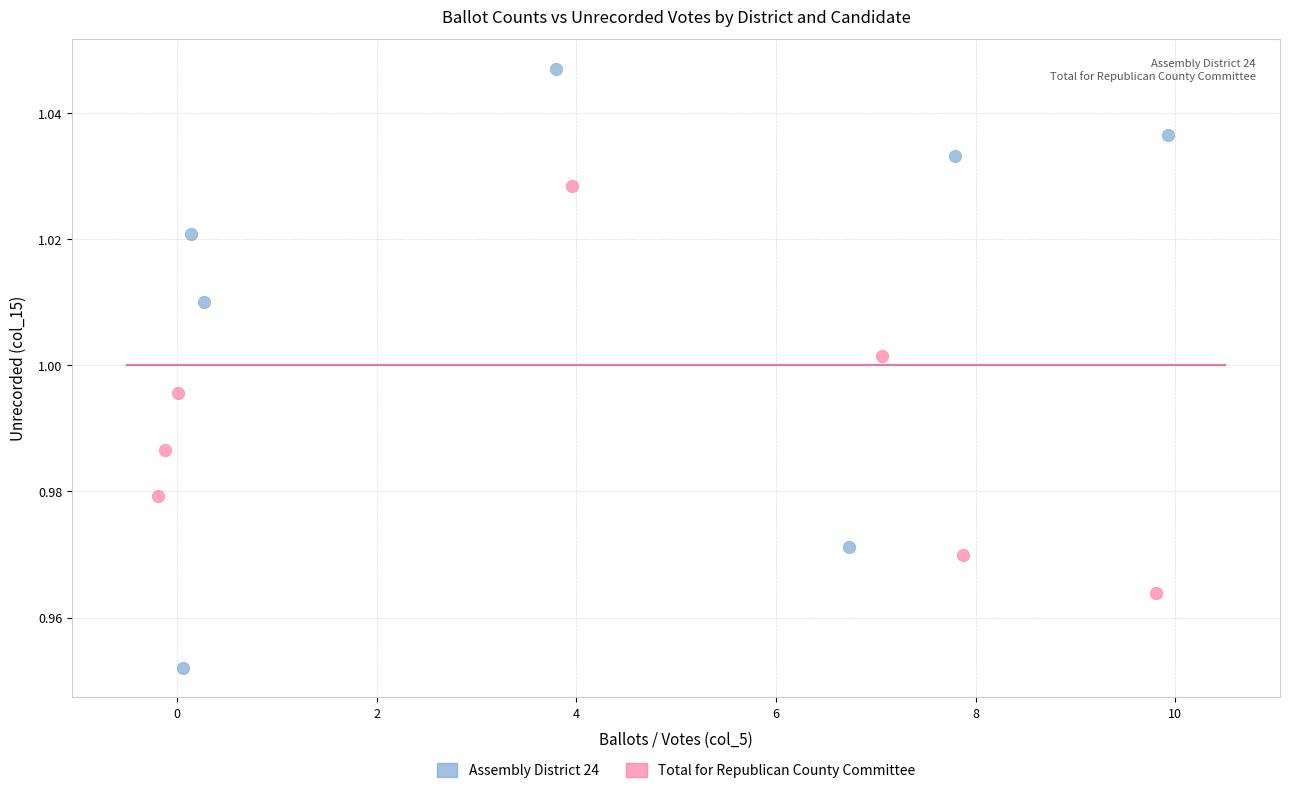

Which series reaches the minimum Y coordinate?

Assembly District 24